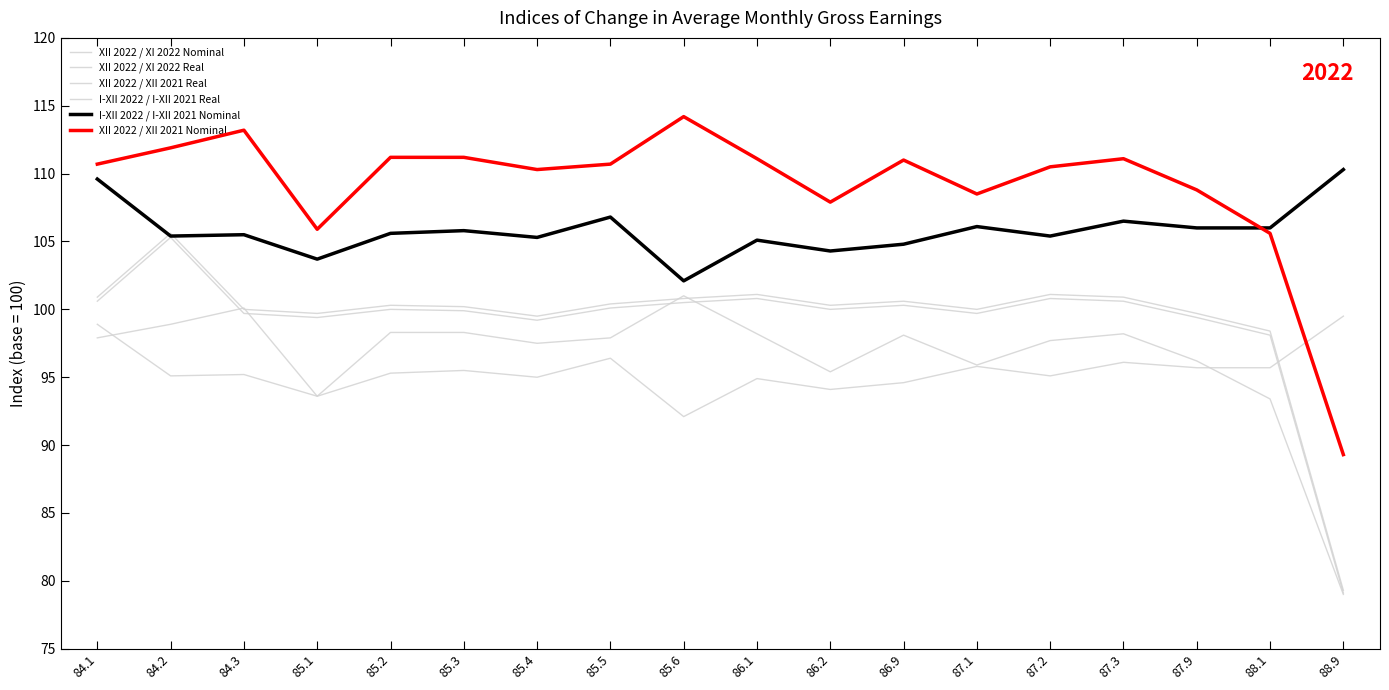

What is the average value of the I-XII 2022 / I-XII 2021 Nominal series?

105.8